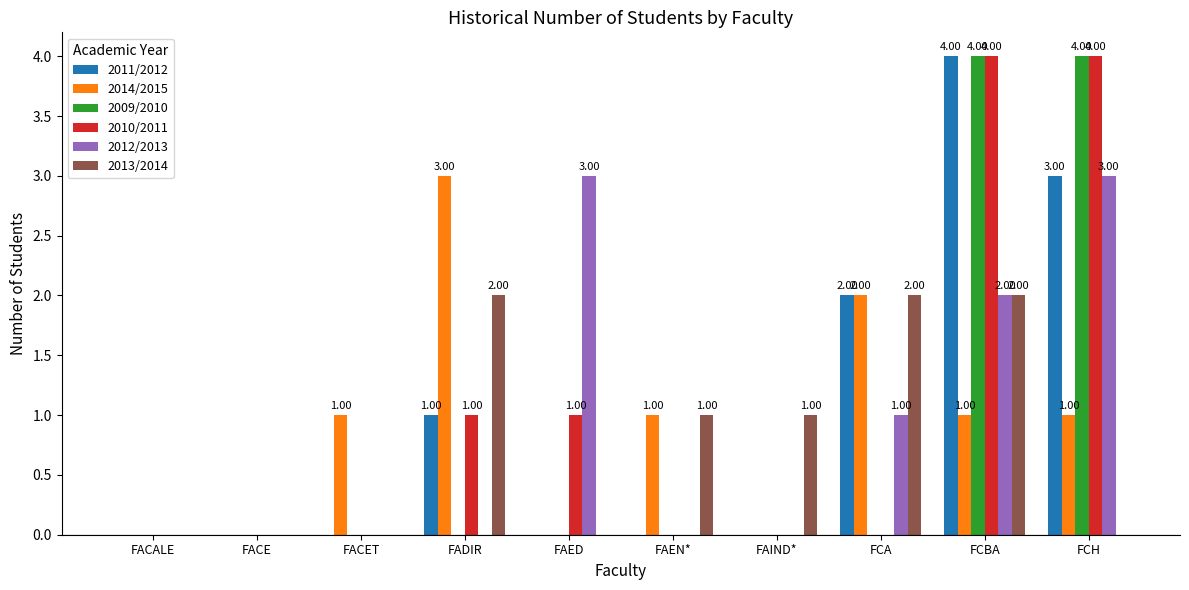

What are all the series names shown in the legend?

2011/2012, 2014/2015, 2009/2010, 2010/2011, 2012/2013, 2013/2014